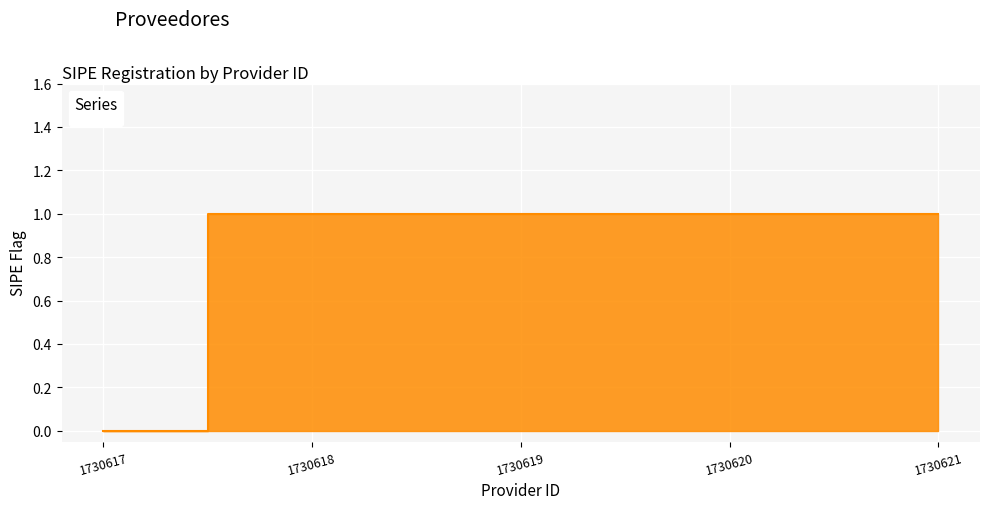

What is the sum of all values?

4